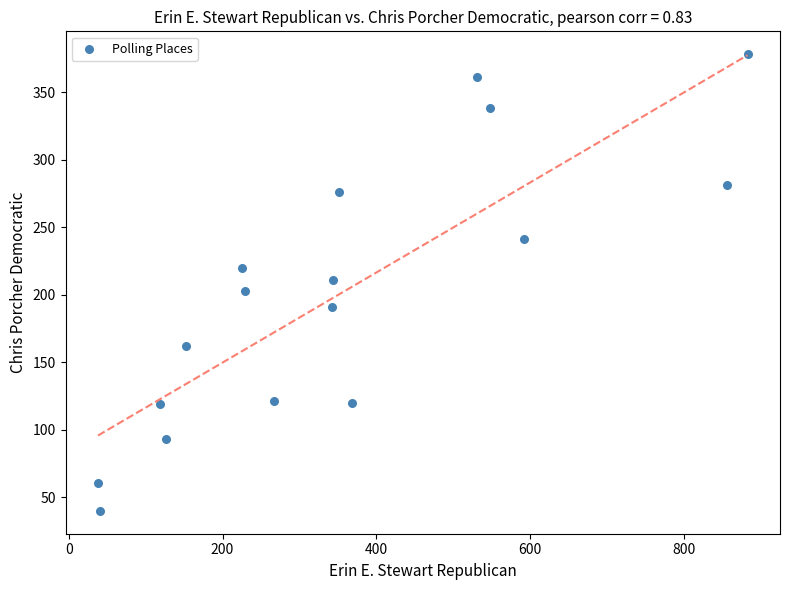

What is the range of Y values (max minus min)?

338